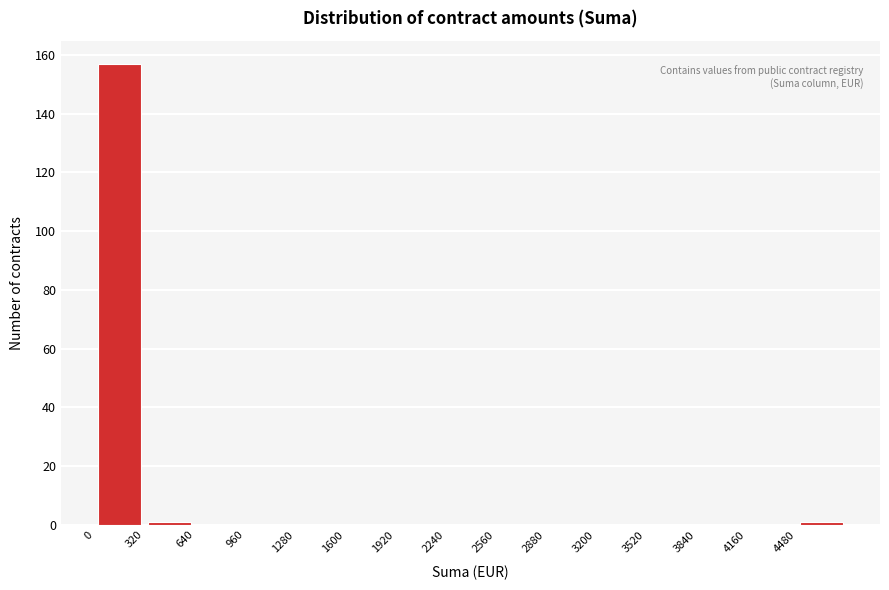

How tall is the bar that spans 0 to 320 on the x-axis? Neither the bar edges nor the heights are printed on the chart, so give them approximately, as read against the axes.

158